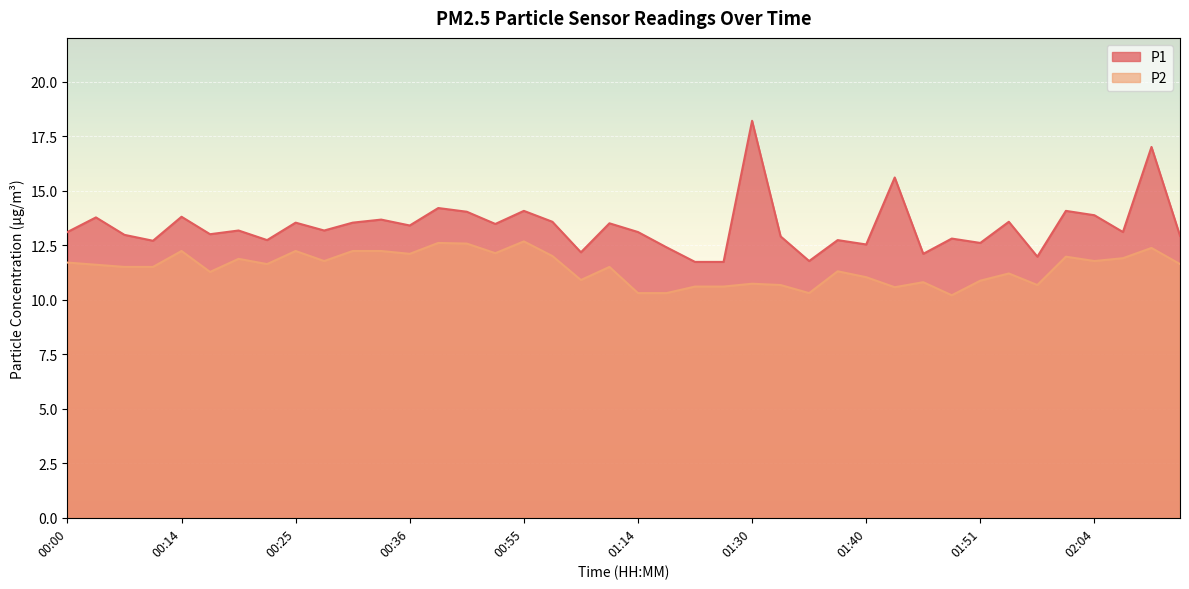

How many data points in P2 are above 11?

27